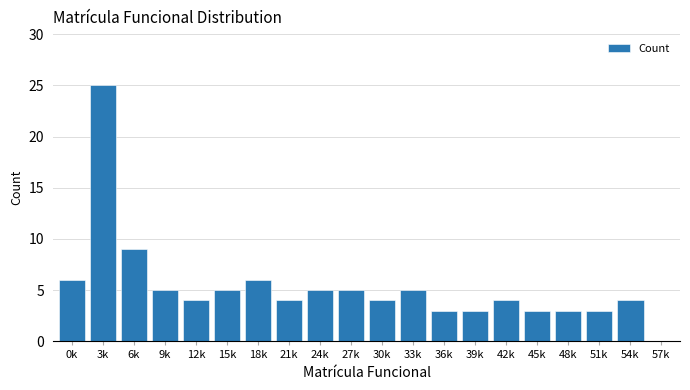

Reading right to left, list all the values displayed in this chart.

57k=0	54k=4	51k=3	48k=3	45k=3	42k=4	39k=3	36k=3	33k=5	30k=4	27k=5	24k=5	21k=4	18k=6	15k=5	12k=4	9k=5	6k=9	3k=25	0k=6